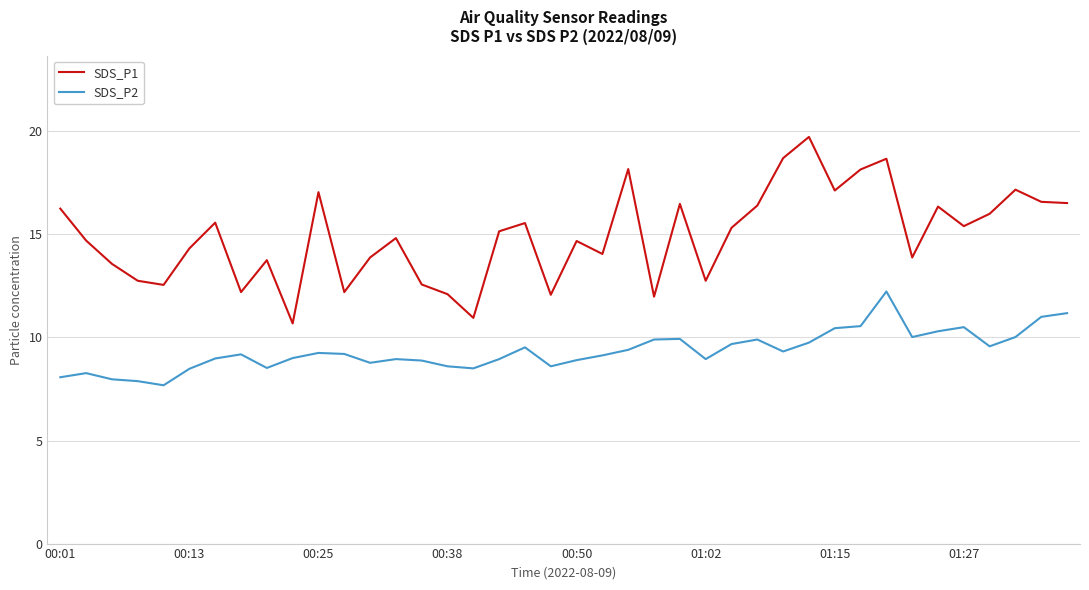

Which series has the largest range (max minus min)?

SDS_P1